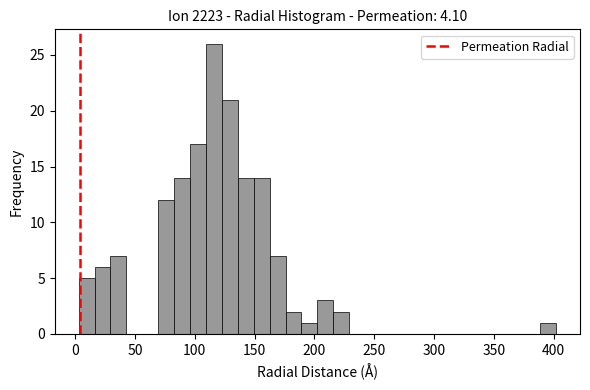

Read against the x-axis, roughly where is the centre of the tallest bar?

115